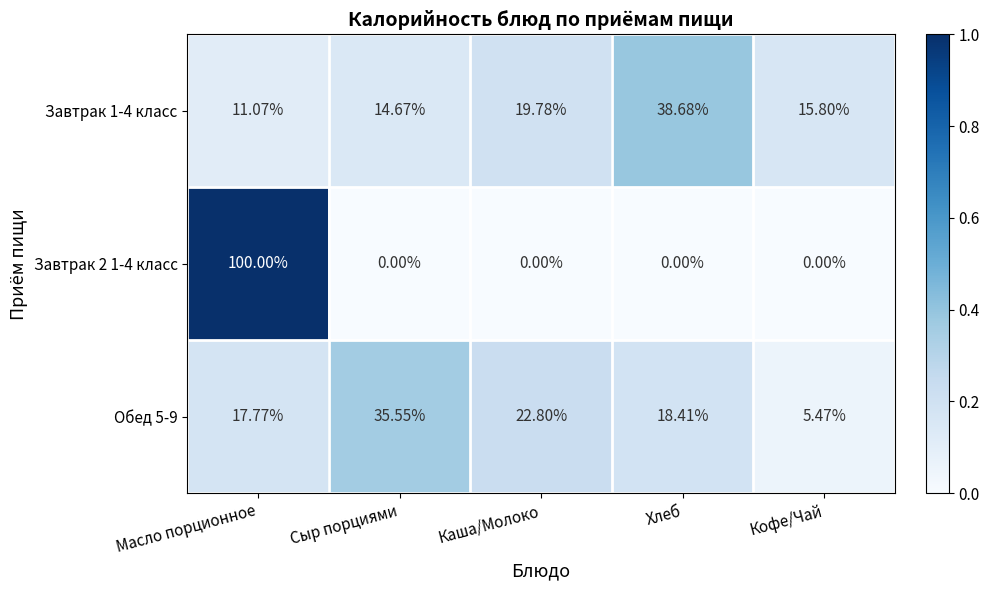

Which category has the highest value in the Обед 5-9 series?

Сыр порциями